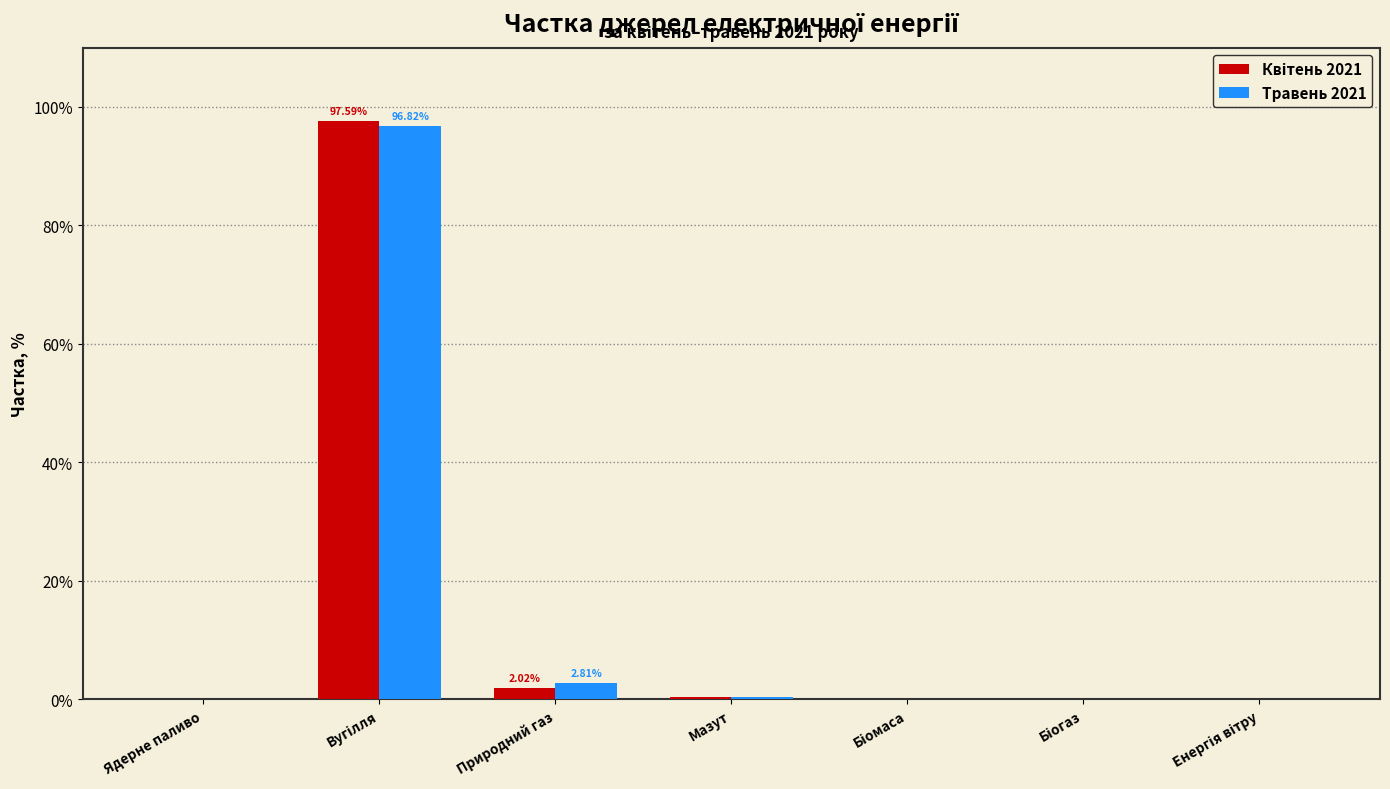

What is the sum of all Травень 2021 values?

100.0